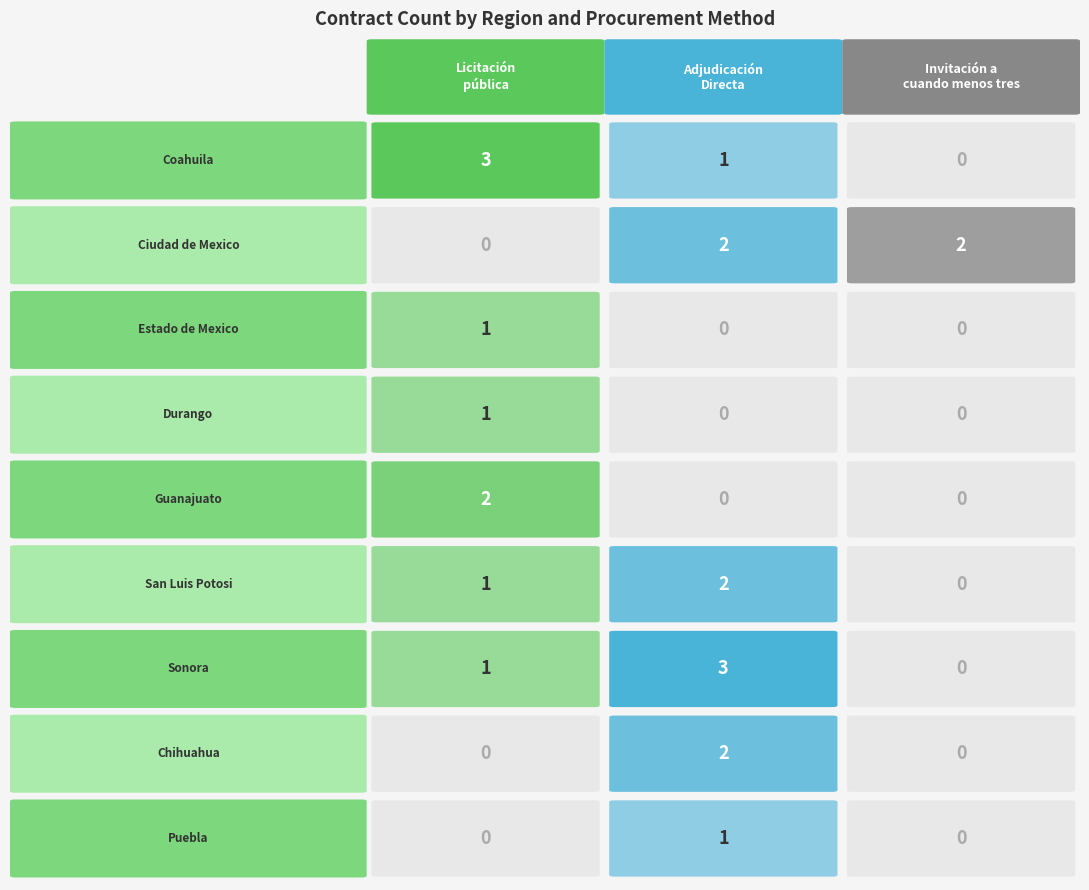

What is the difference between the second highest and second lowest values in the Adjudicacion Directa series?

2